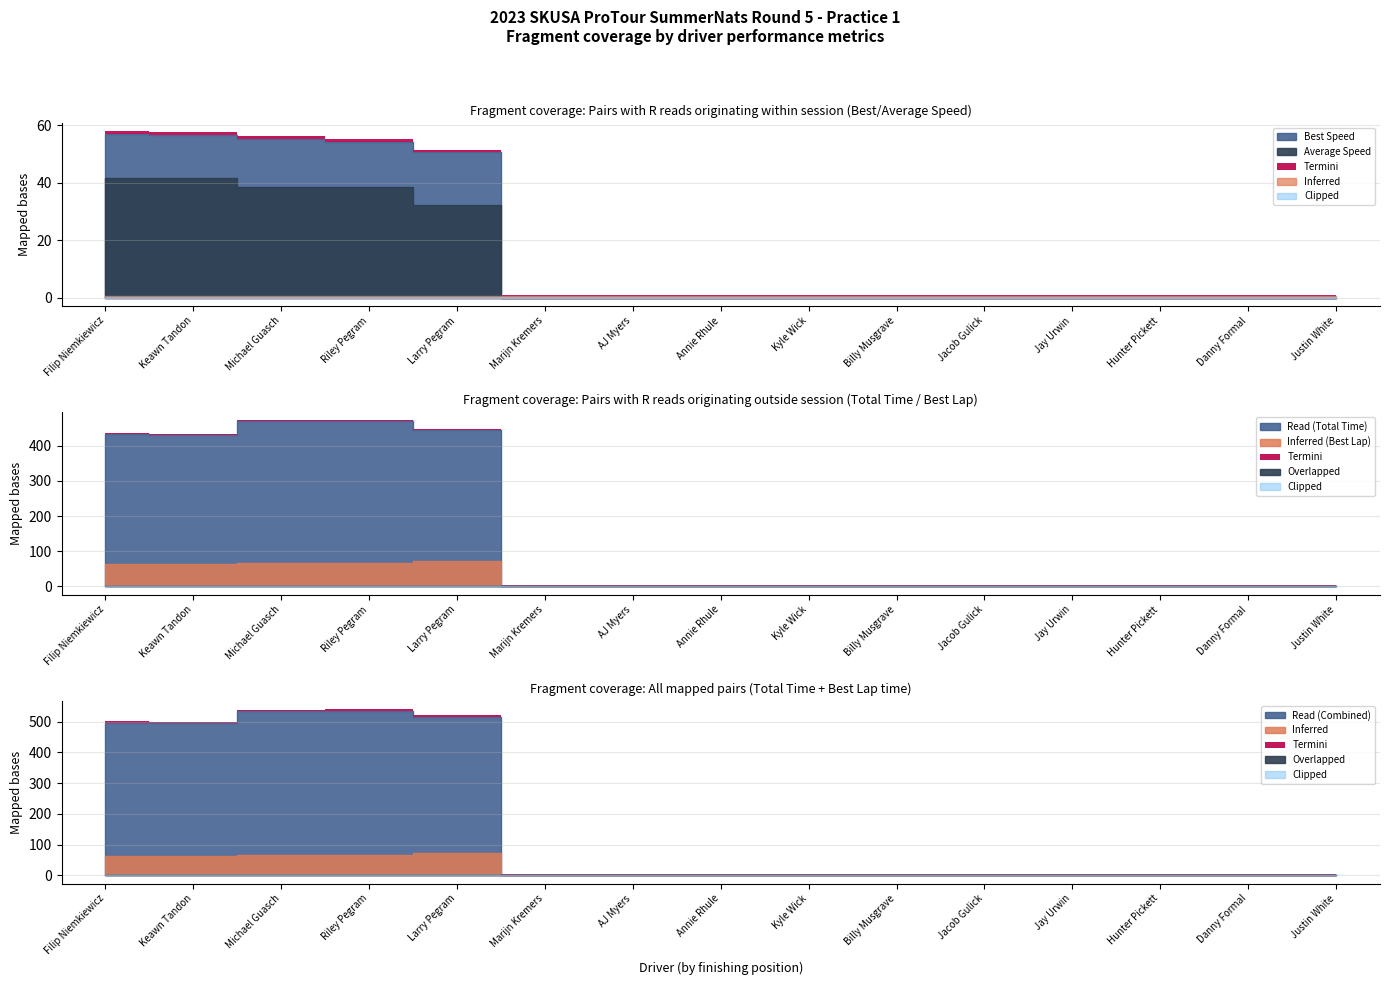

Reading left to right, extract all data points from this chart.

Total Time: 432.2	431.4	469.2	469.0	445.2	0.0	0.0	0.0	0.0	0.0	0.0	0.0	0.0	0.0	0.0
Best Lap time: 63.3	63.5	65.1	66.4	71.2	0.0	0.0	0.0	0.0	0.0	0.0	0.0	0.0	0.0	0.0
Best Speed: 56.8	56.7	55.3	54.2	50.5	0.0	0.0	0.0	0.0	0.0	0.0	0.0	0.0	0.0	0.0
Average Speed: 41.7	41.7	38.4	38.4	32.3	0.0	0.0	0.0	0.0	0.0	0.0	0.0	0.0	0.0	0.0
Total Laps: 5.0	5.0	5.0	5.0	4.0	0.0	0.0	0.0	0.0	0.0	0.0	0.0	0.0	0.0	0.0
Total Distance: 5.0	5.0	5.0	5.0	4.0	0.0	0.0	0.0	0.0	0.0	0.0	0.0	0.0	0.0	0.0